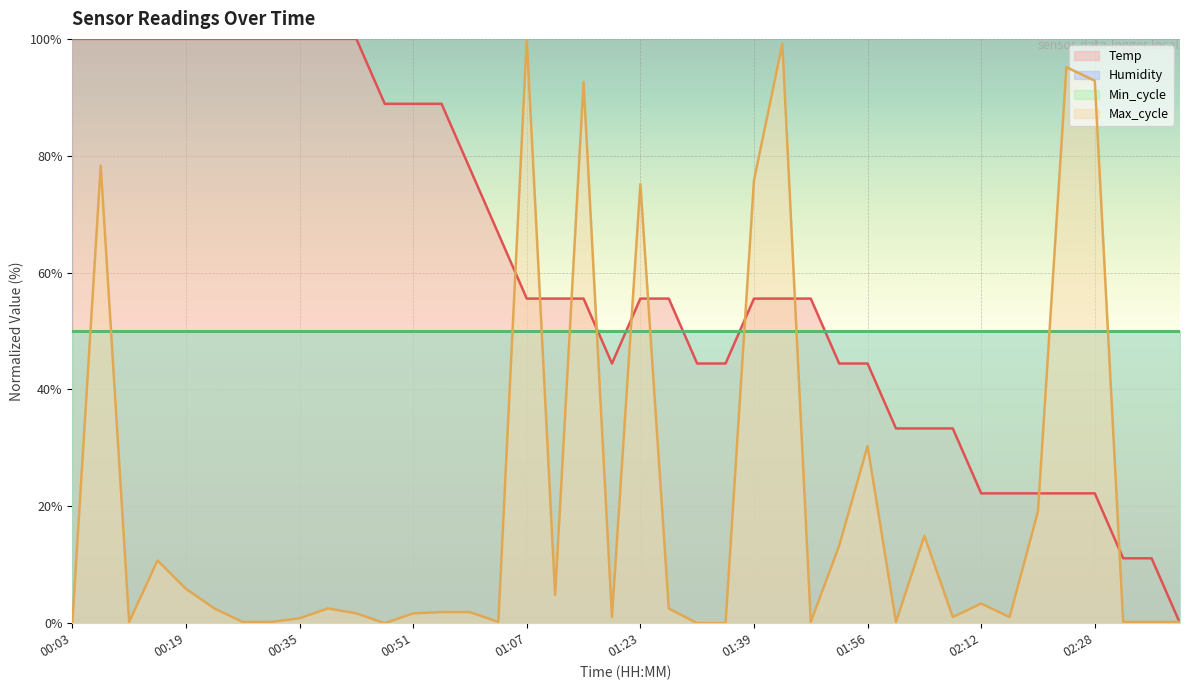

Read the Temp value at 02:20.

22.2